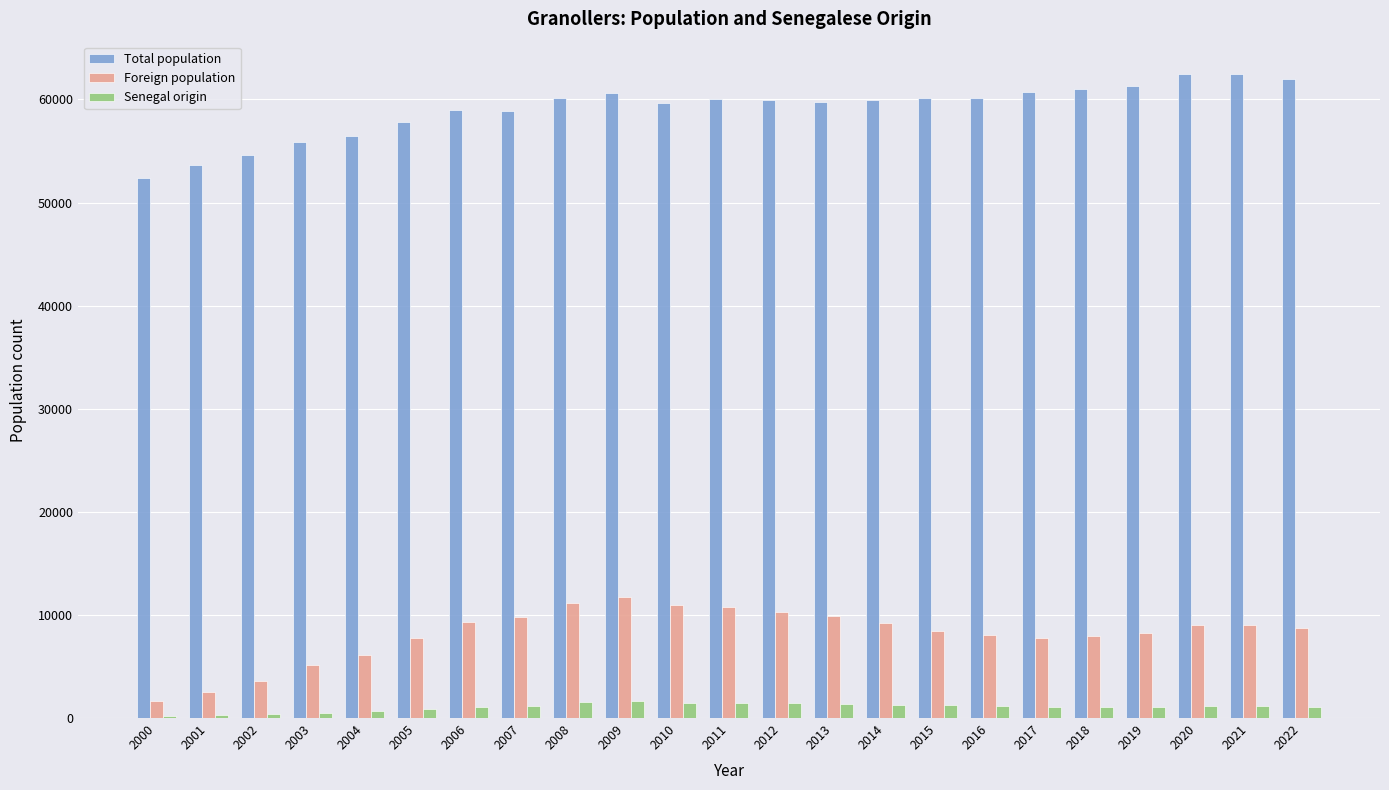

What are all the series names shown in the legend?

Total population, Foreign population, Senegal origin